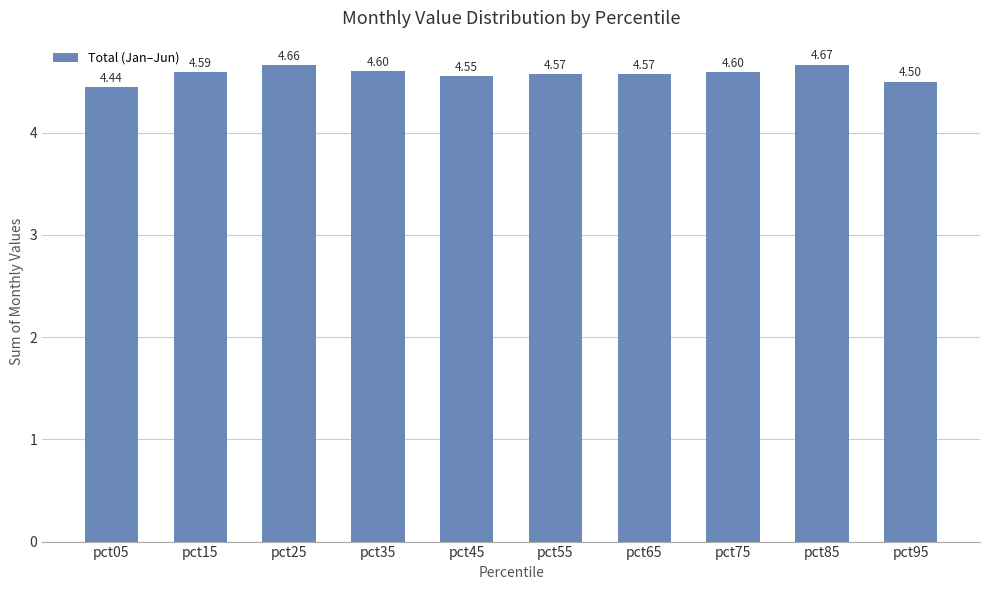

What is the sum of all values?

45.8